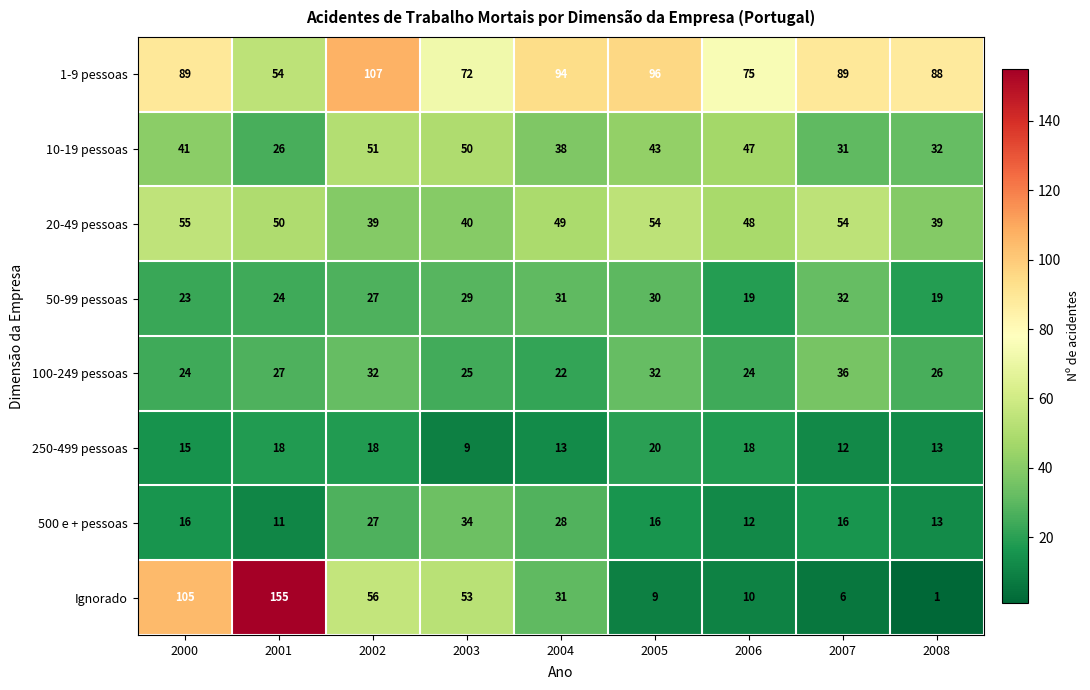

The 1-9 pessoas series shows 46 at 2005. True or false?

False